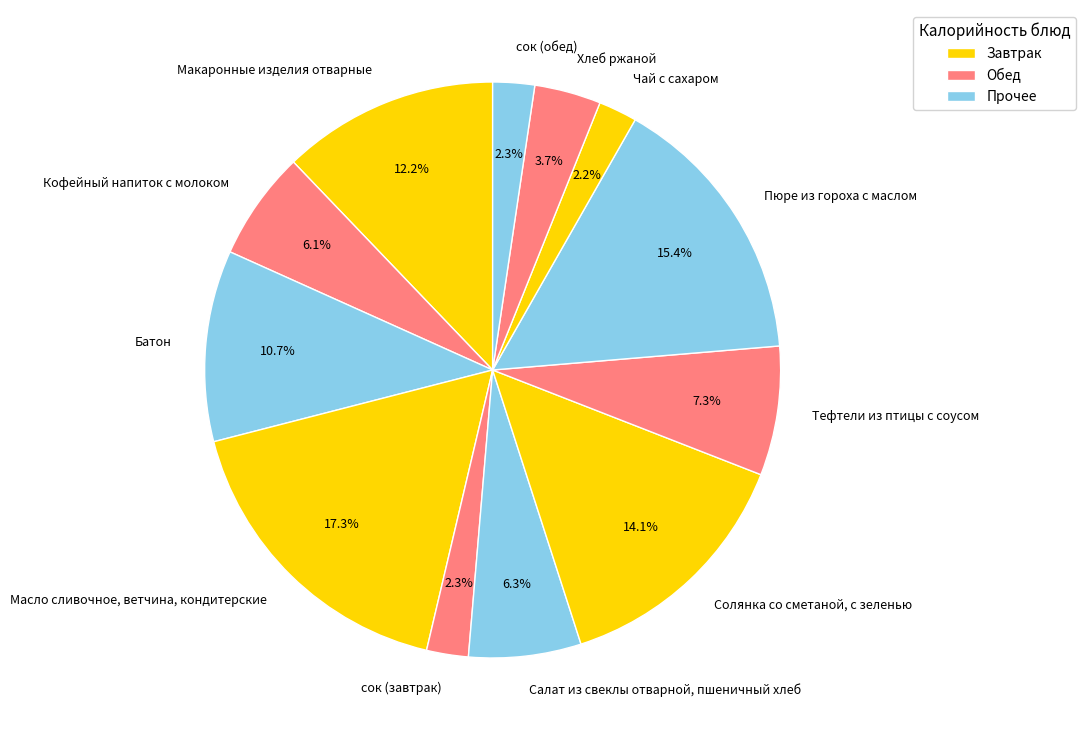

Approximately how many times larger is the value at Салат из свеклы отварной, пшеничный хлеб compared to Тефтели из птицы с соусом?

0.9